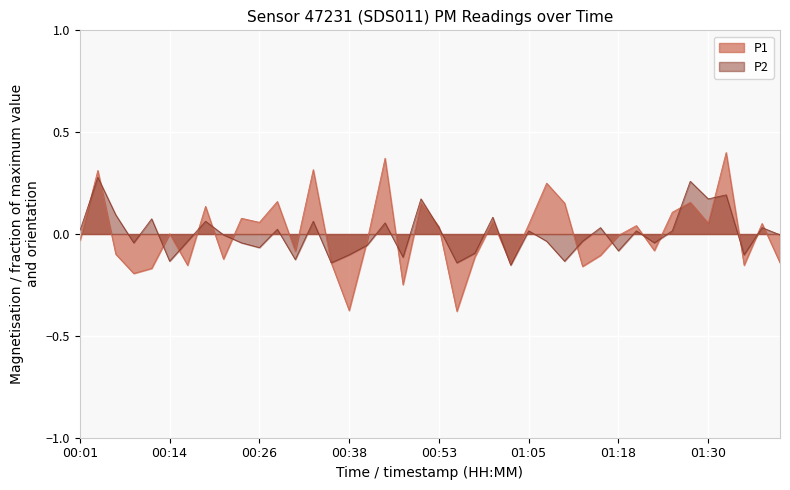

How many positive values does the P1 series have?

20